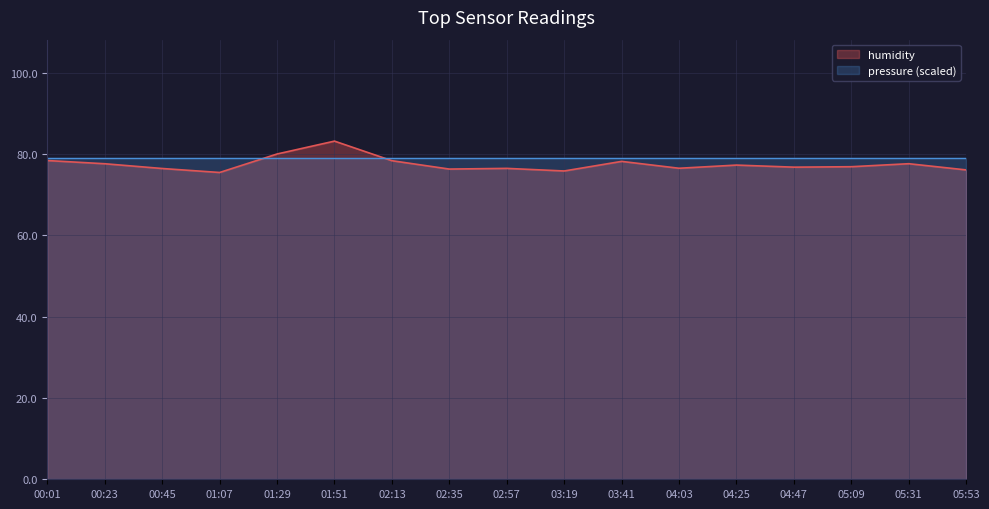

Where is the data nearest to the value 79?

00:01